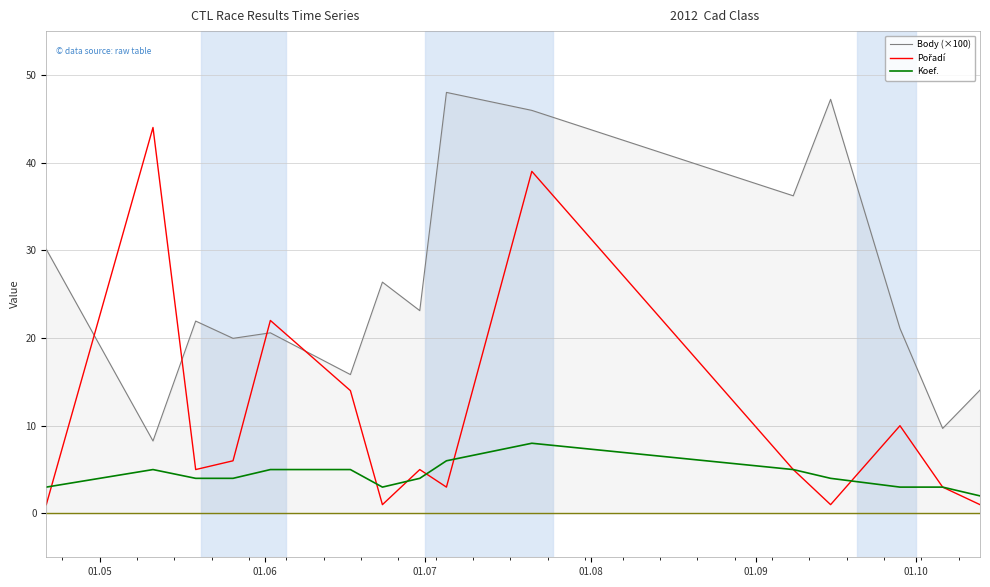

True or false: Koef. and Body (×100) intersect in this chart.

False